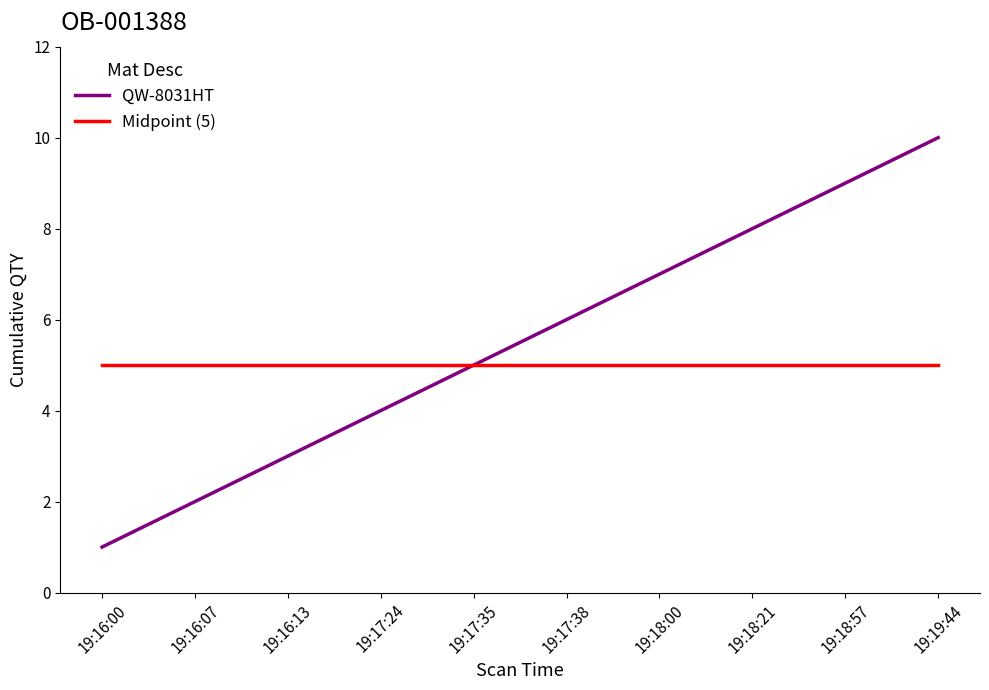

What position from the right is 19:16:00?

10